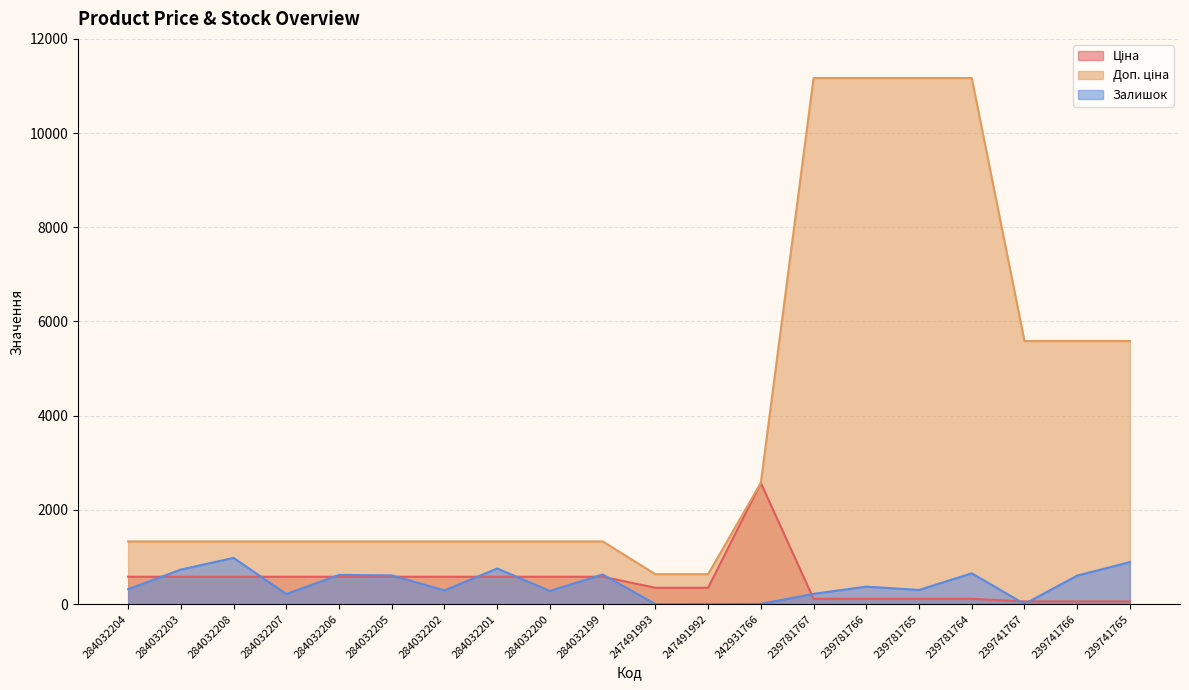

What is the sum of the Доп. ціна values at 284032199 and 284032207?

2660.5